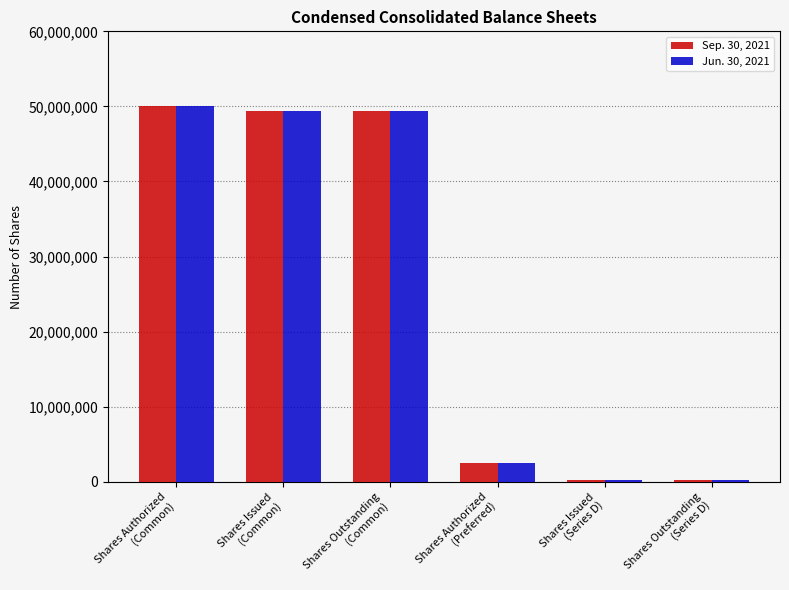

What are all the series names shown in the legend?

Sep. 30, 2021, Jun. 30, 2021